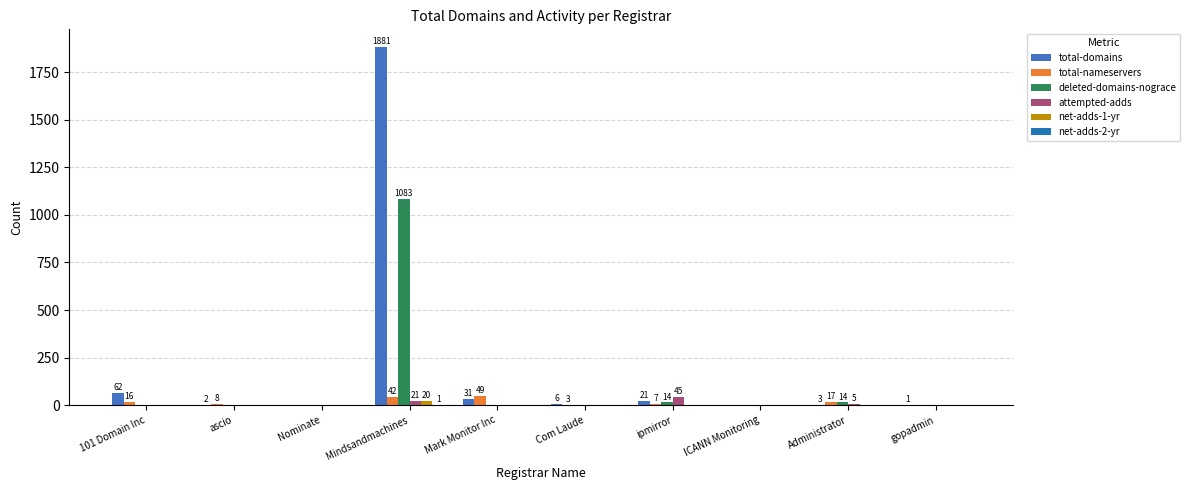

What is the maximum value shown in the chart?

1881